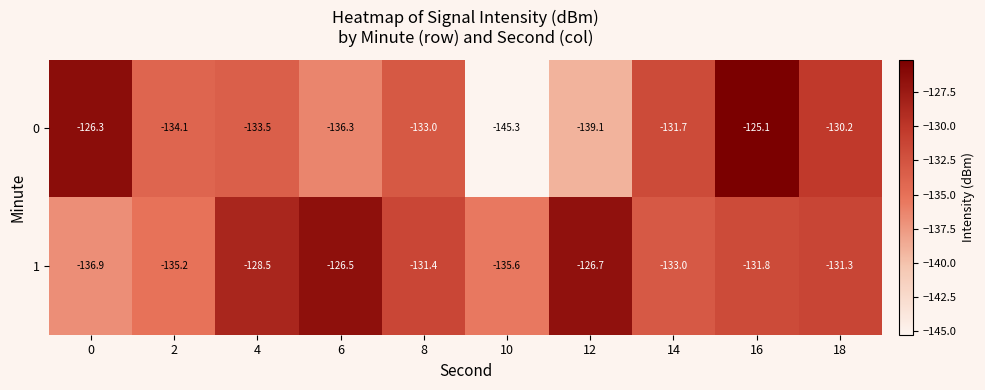

At how many categories does at least one series exceed -133?

8